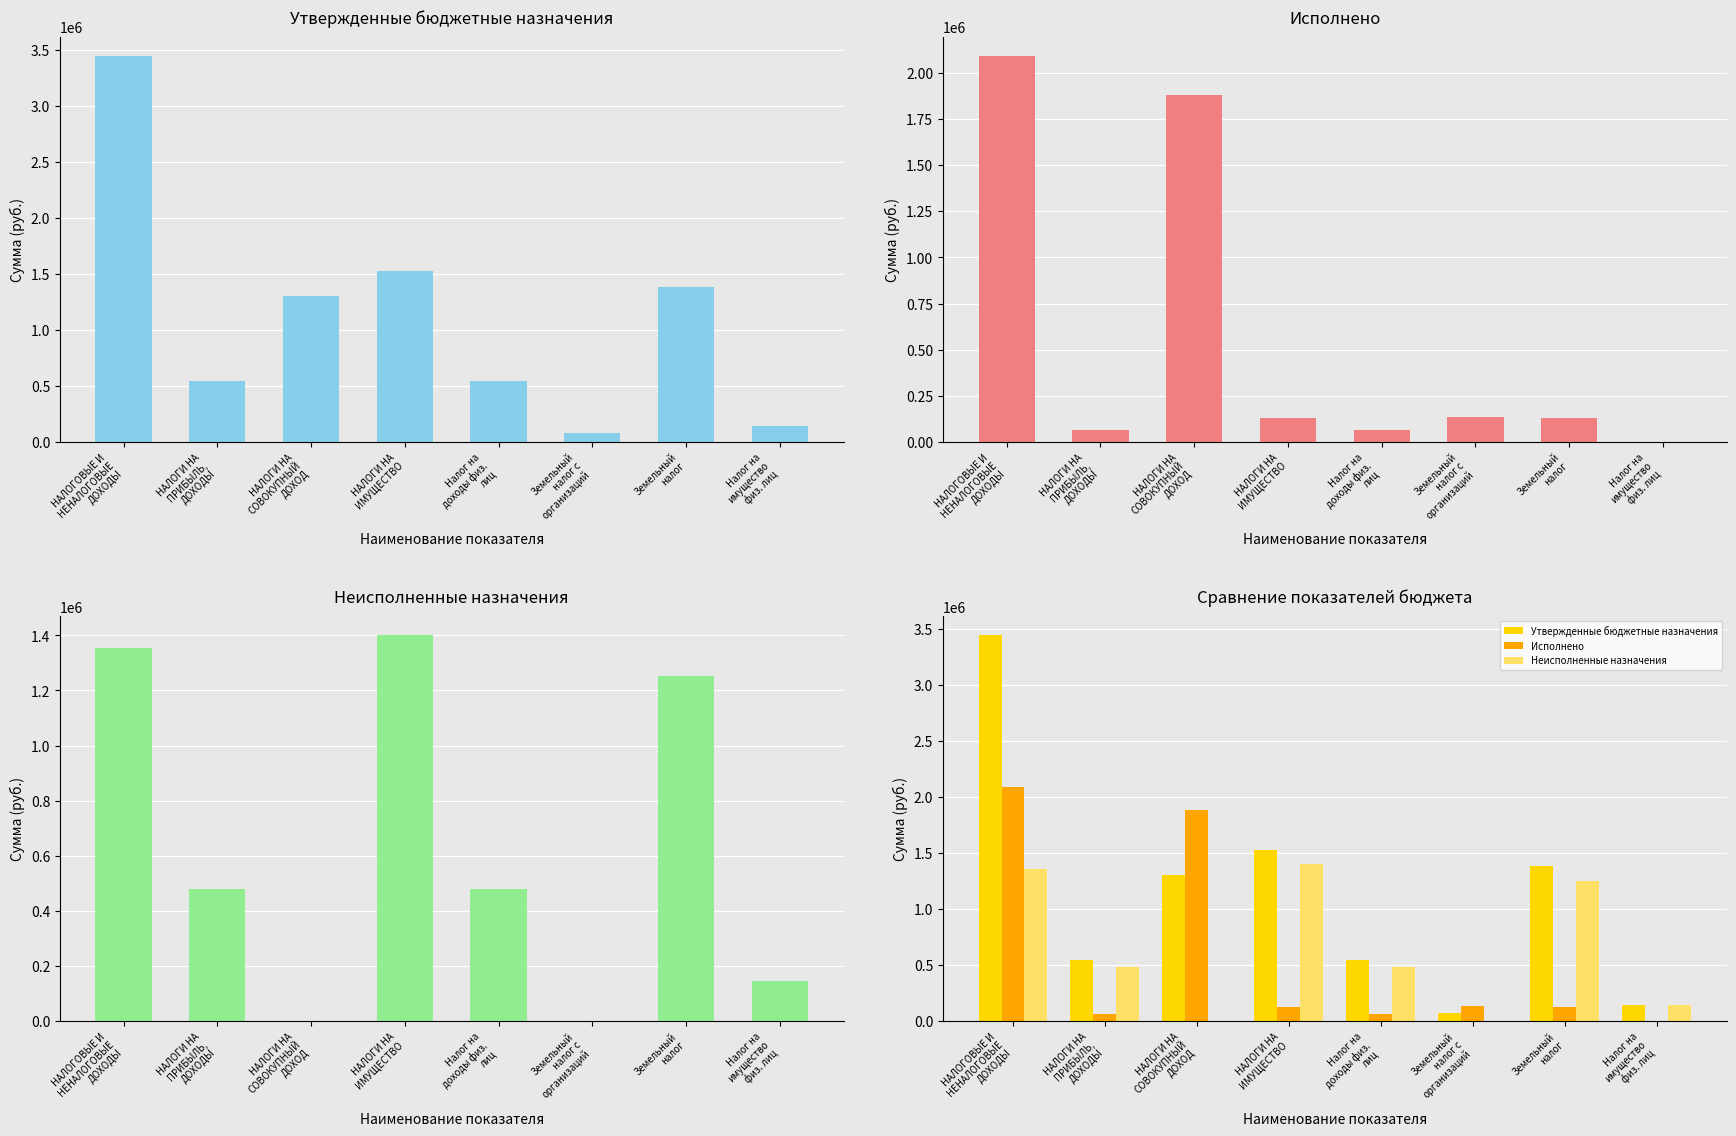

True or false: Утвержденные бюджетные назначения has a value of 84968.5 at Налог на
имущество
физ. лиц.

False